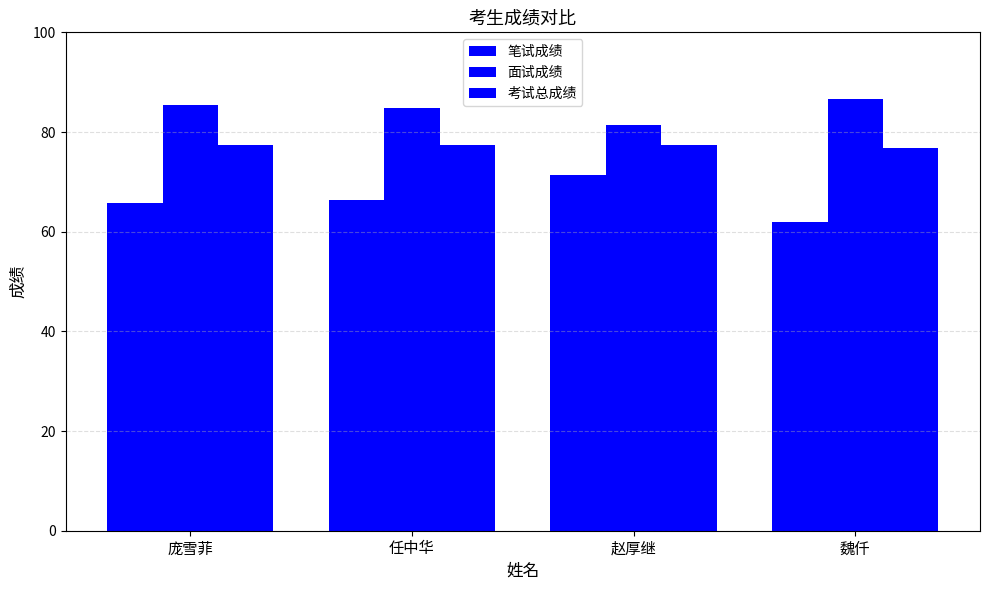

What is the label of the 3rd bar from the left?

赵厚继